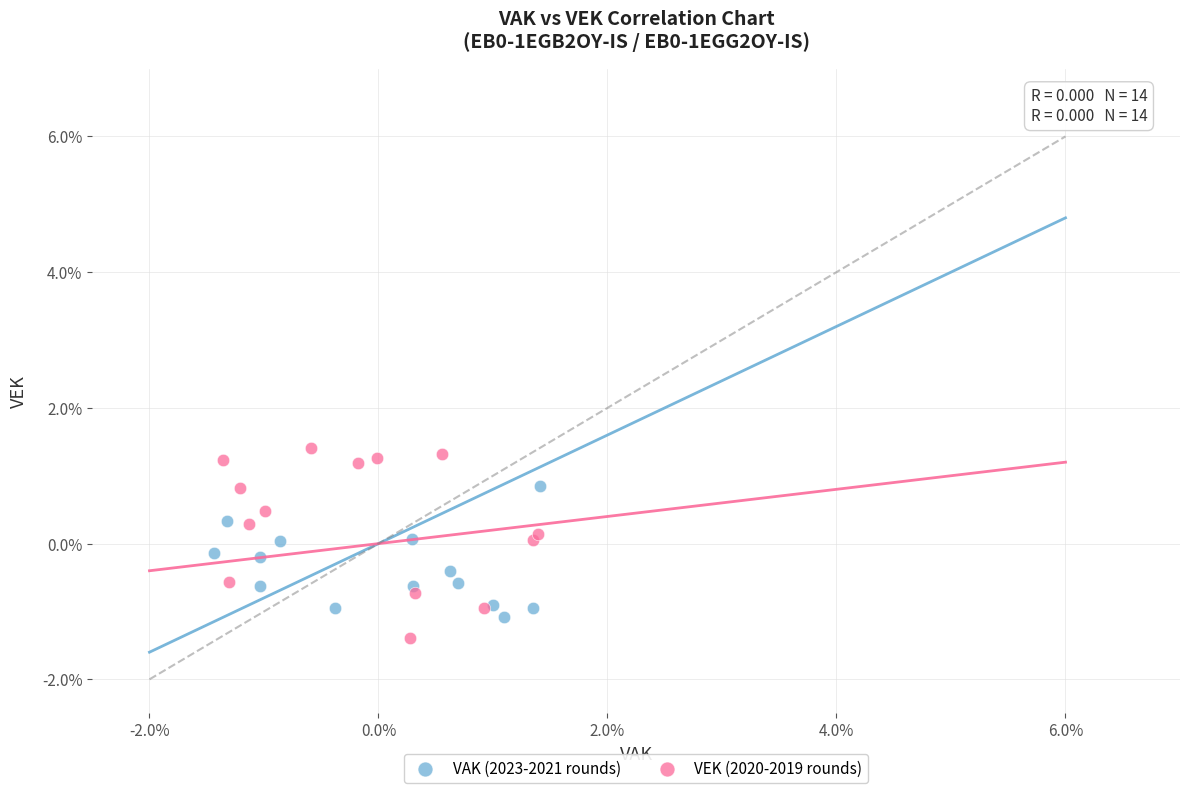

What are all the series names shown in the legend?

VAK (2023-2021 rounds), VEK (2020-2019 rounds)